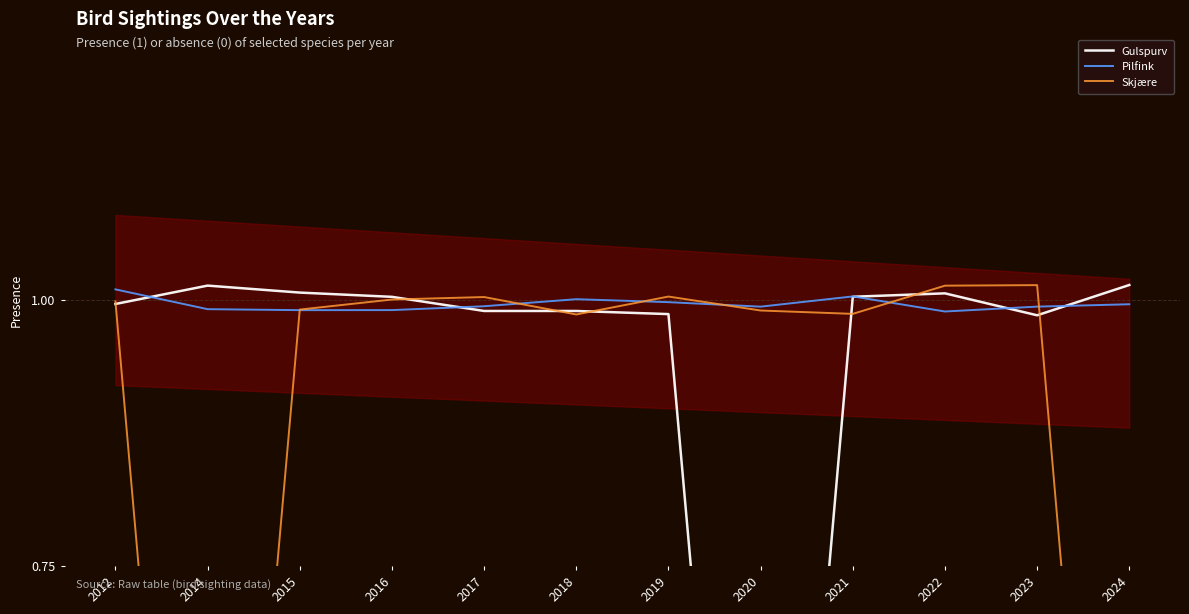

Between 2015 and 2023, which is larger?

2015